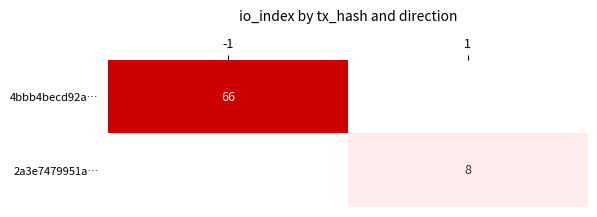

Is it true that 2a3e7479951a… equals 8 at 1?

True